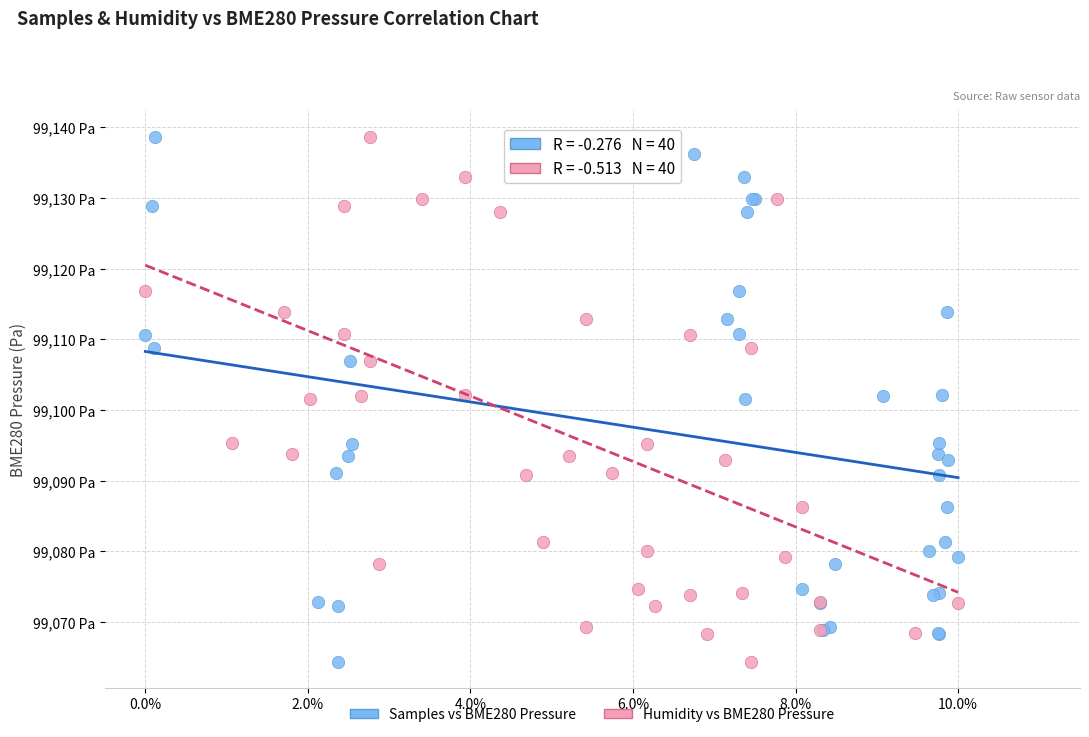

What are all the series names shown in the legend?

Samples vs BME280 Pressure, Humidity vs BME280 Pressure